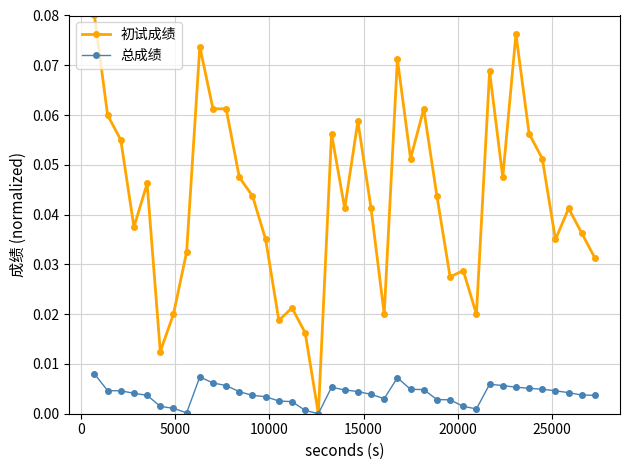

True or false: 总成绩 has more than 1 points higher than both neighbors.

True